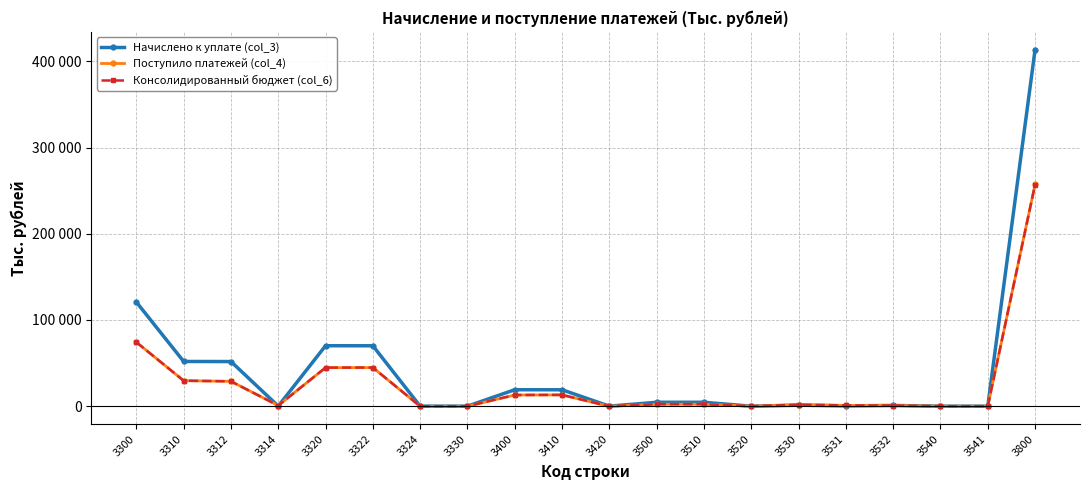

After their last crossing, which series has the higher values: Консолидированный бюджет (col_6) or Начислено к уплате (col_3)?

Начислено к уплате (col_3)